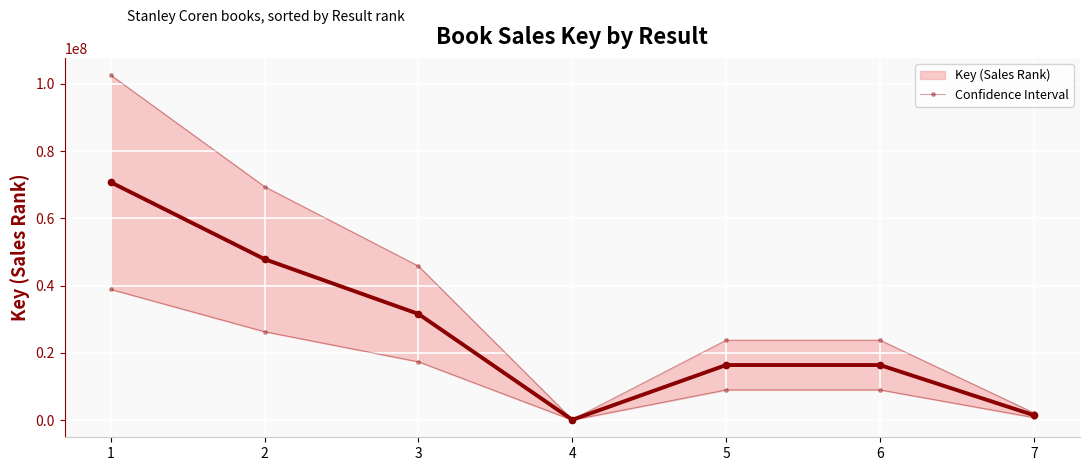

Reading left to right, extract all data points from this chart.

70727714	47875248	31598721	153200	16423460	16423406	1523127